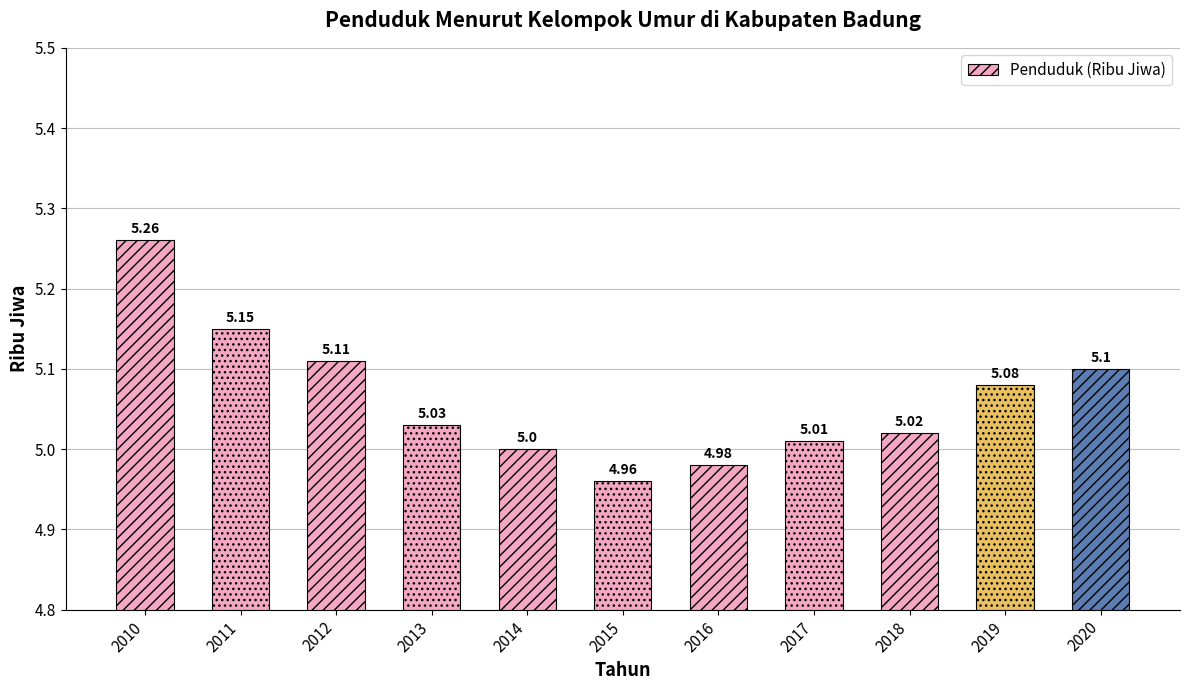

What is the value of the 10th bar from the left?

5.1